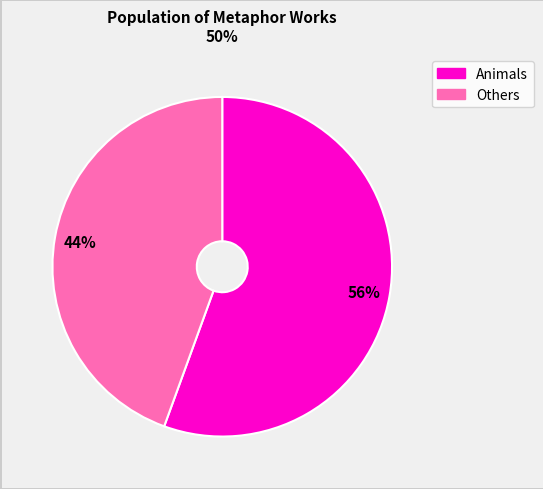

Is there a majority slice in this chart?

Yes